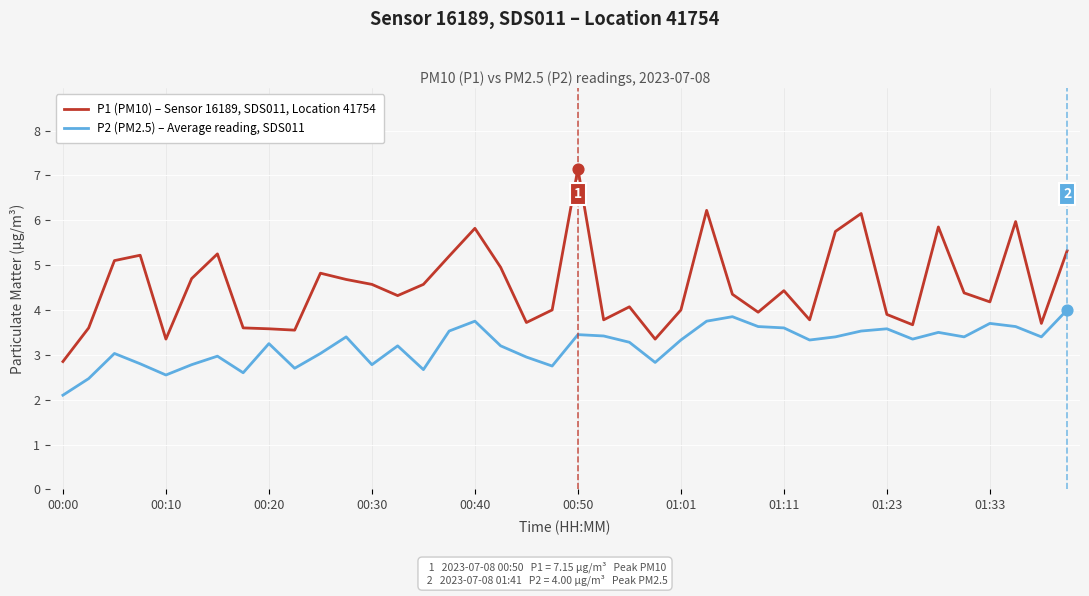

Rank the series by their maximum value, from lowest to highest.

P2 (PM2.5) – Average reading, SDS011, P1 (PM10) – Sensor 16189, SDS011, Location 41754